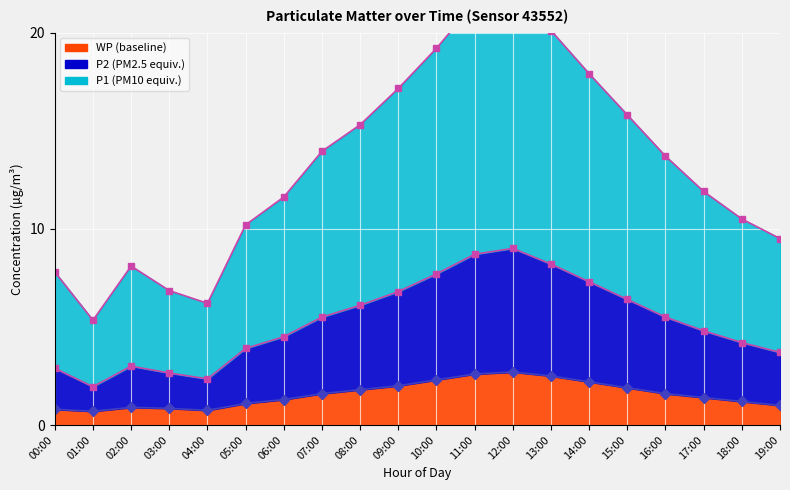

What position from the left is 04:00?

5